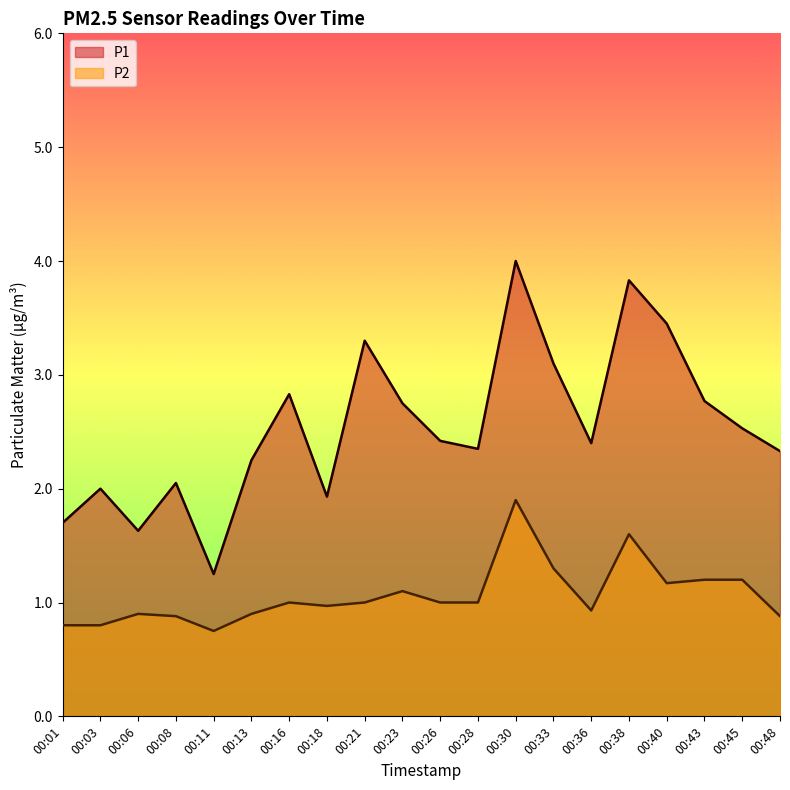

At which category does P2 reach its first local valley?

00:11